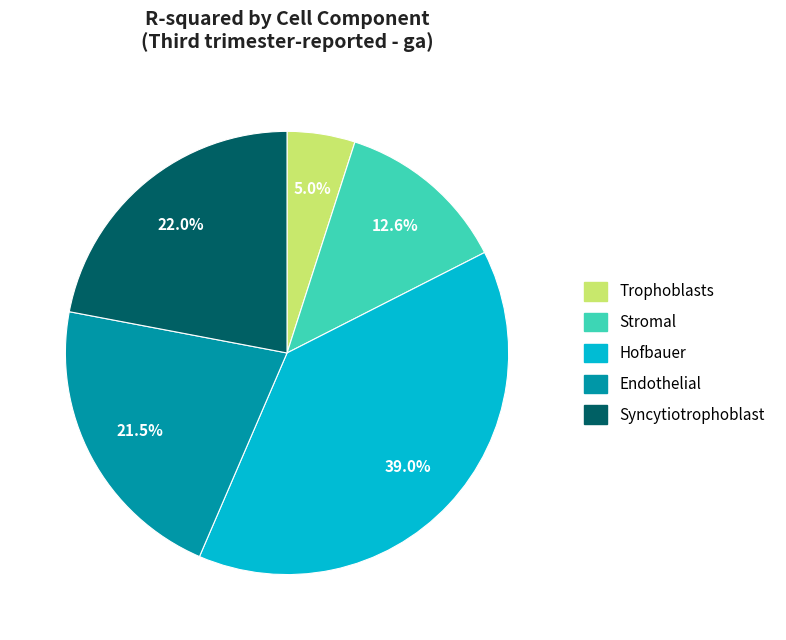

To the nearest percent, what percentage of the pie is Hofbauer?

39%